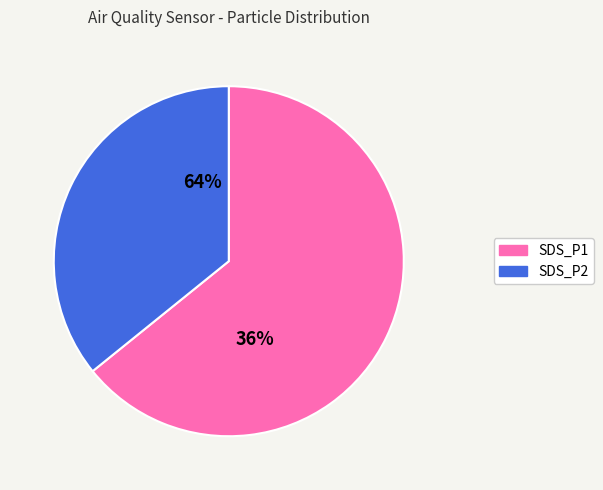

To the nearest percent, what is the combined percentage of SDS_P2 and SDS_P1?

100%